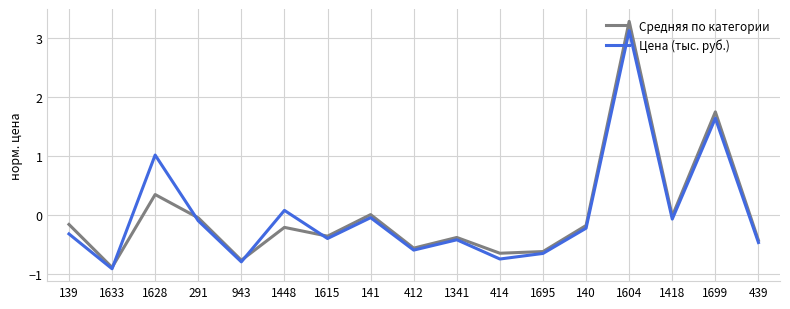

Which category has the highest value across all series?

1604